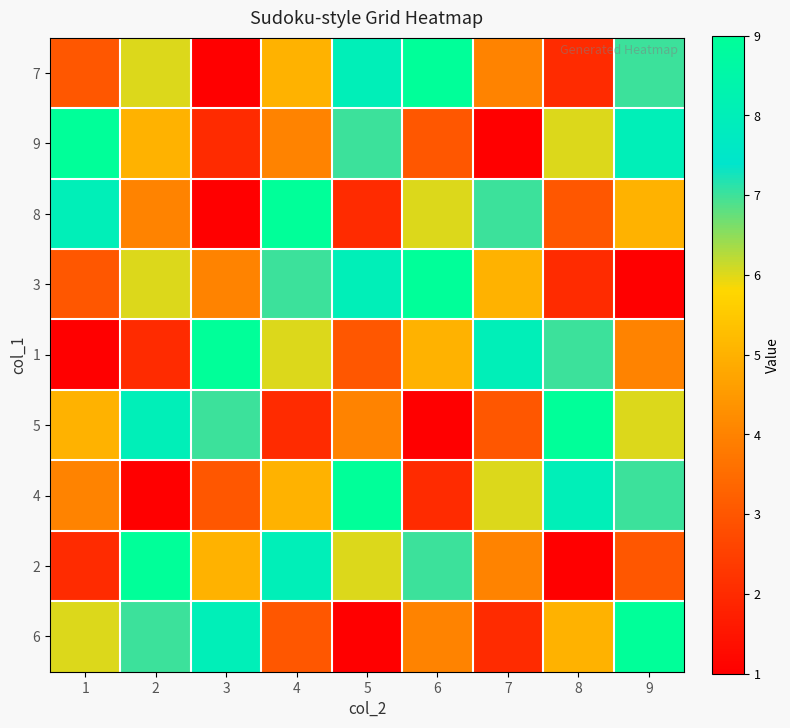

Rank the series at 5 from lowest to highest value.

6, 8, 1, 5, 2, 9, 7, 3, 4